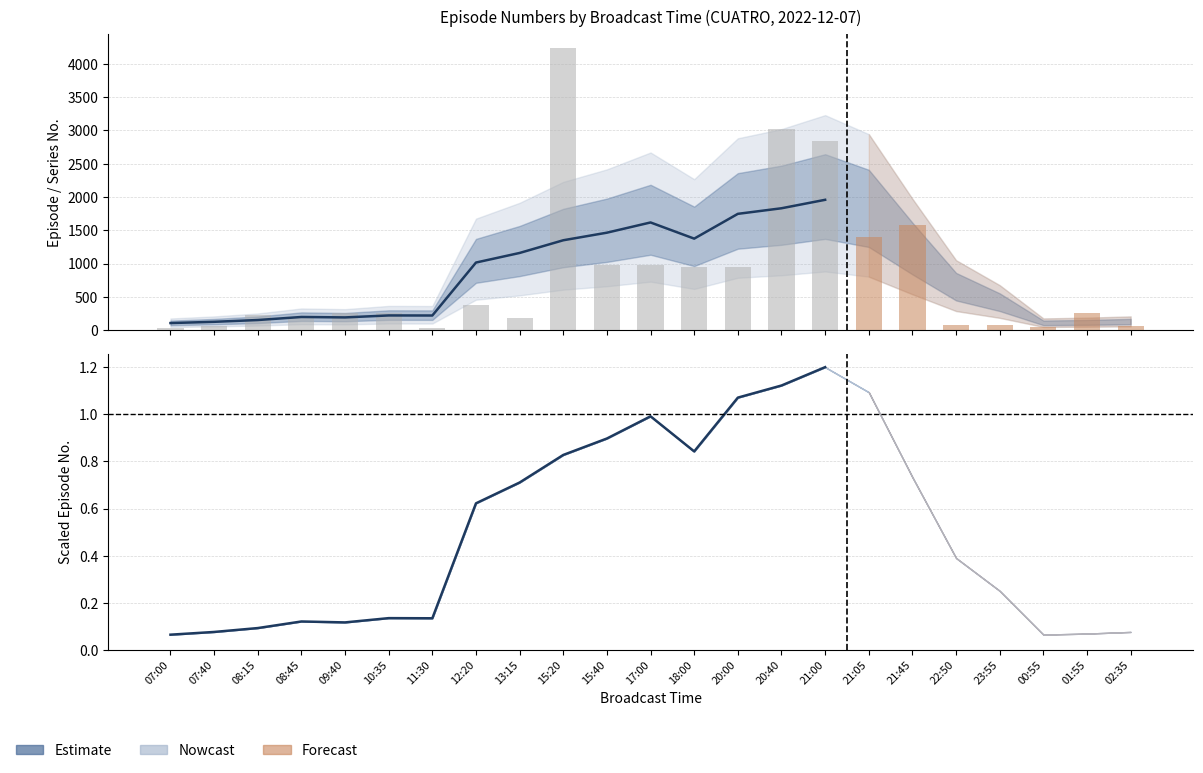

What position from the left is 07:40?

2